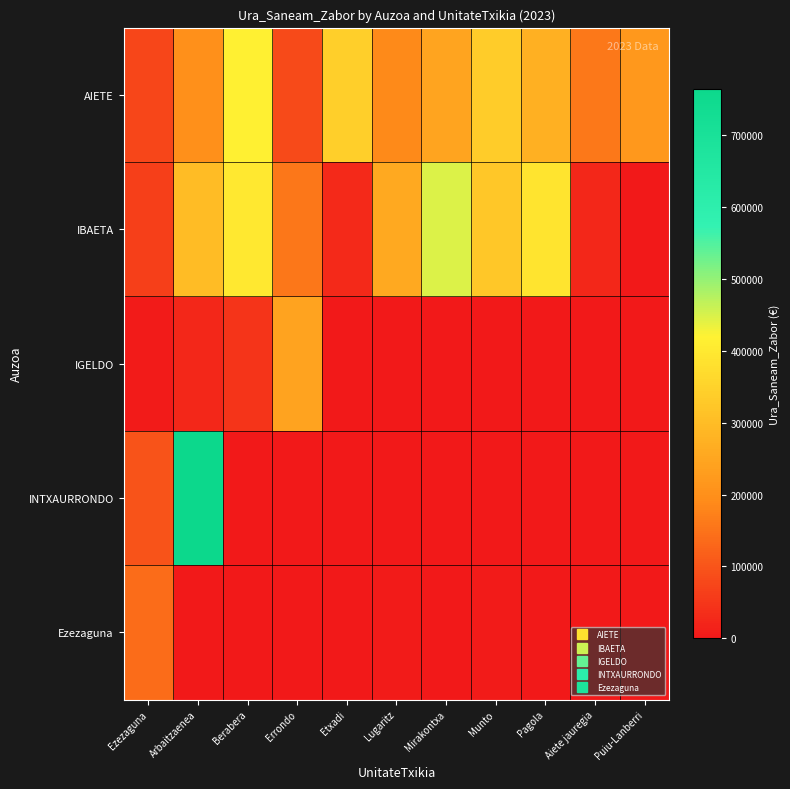

Rank the series by their maximum value, from lowest to highest.

Ezezaguna, IGELDO, AIETE, IBAETA, INTXAURRONDO